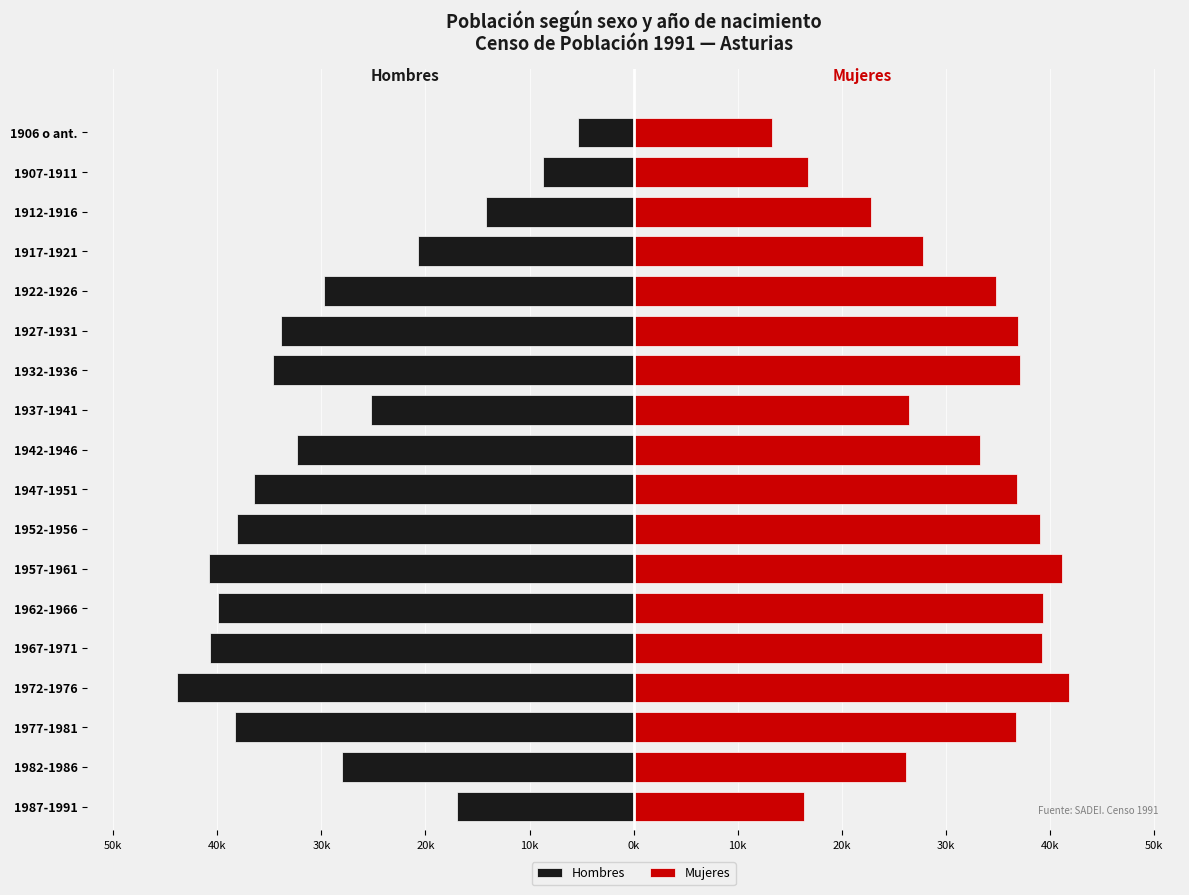

How many bars are there in total?

36